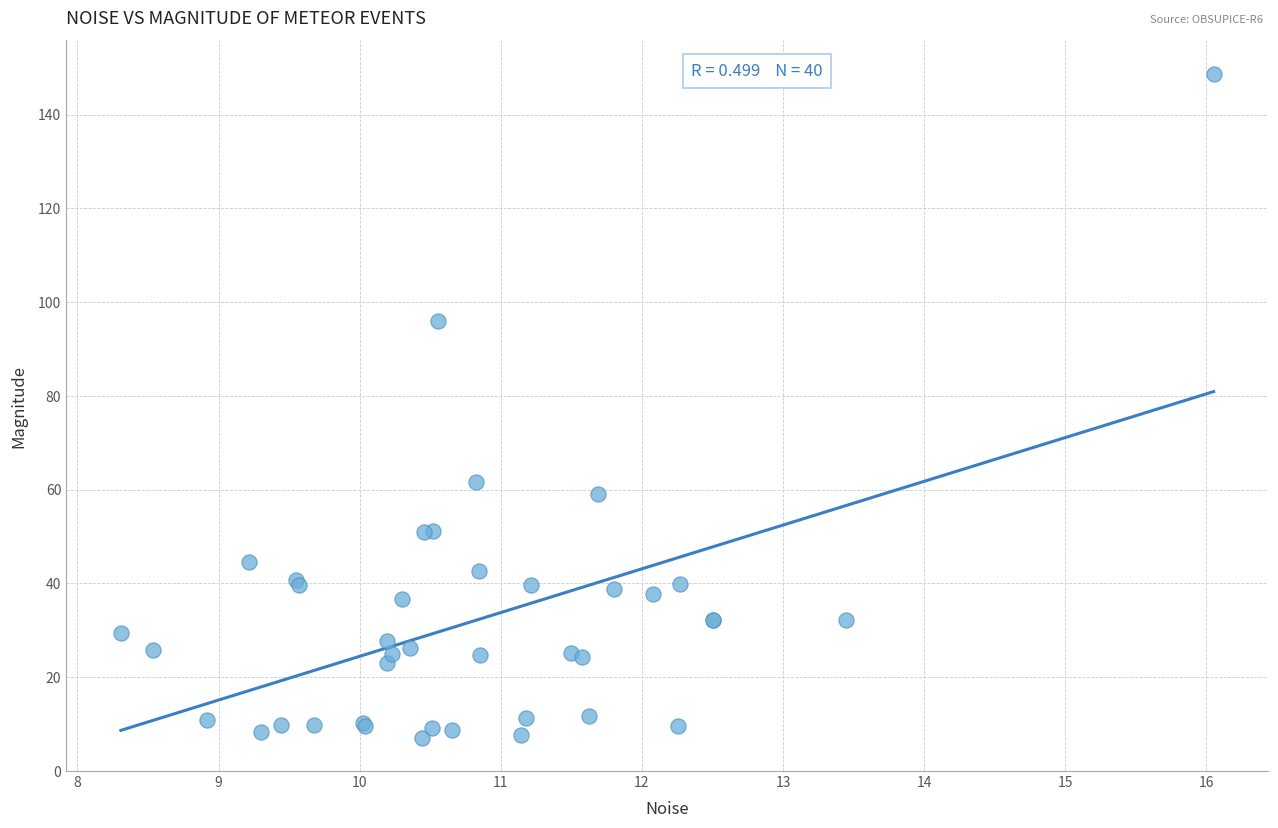

What Y value in the scatter plot is closest to 77?

61.5